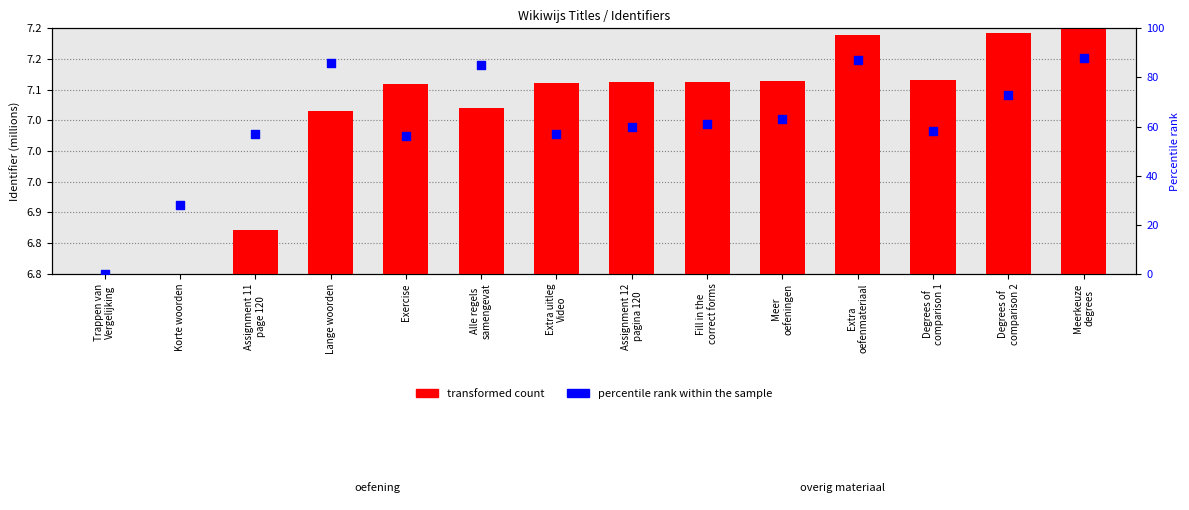

Is the value of transformed count at Alle regels
samengevat greater than the value of percentile rank within the sample at Lange woorden?

No